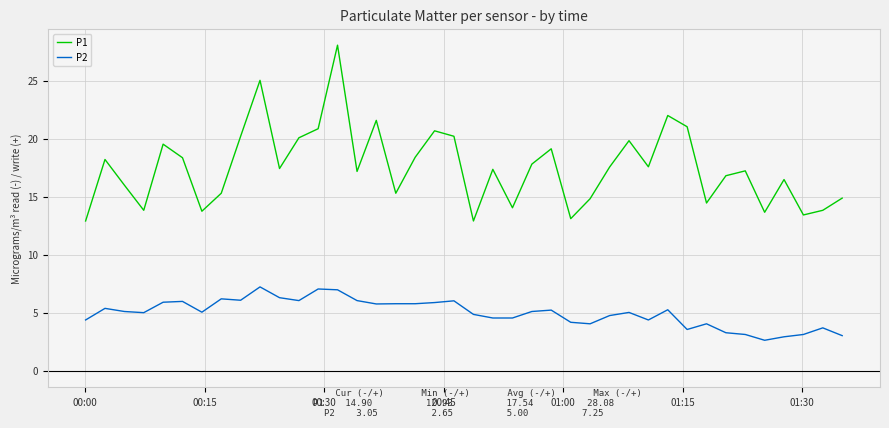

Rank the series by their maximum value, from lowest to highest.

P2, P1